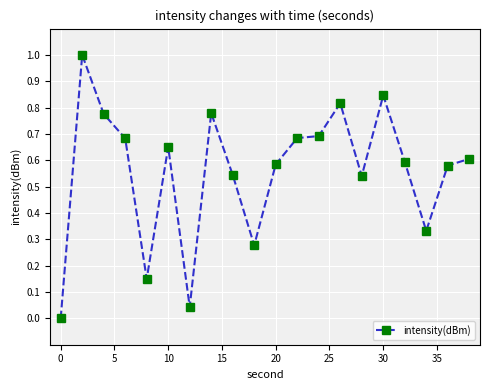

What is the maximum value shown in the chart?

1.0